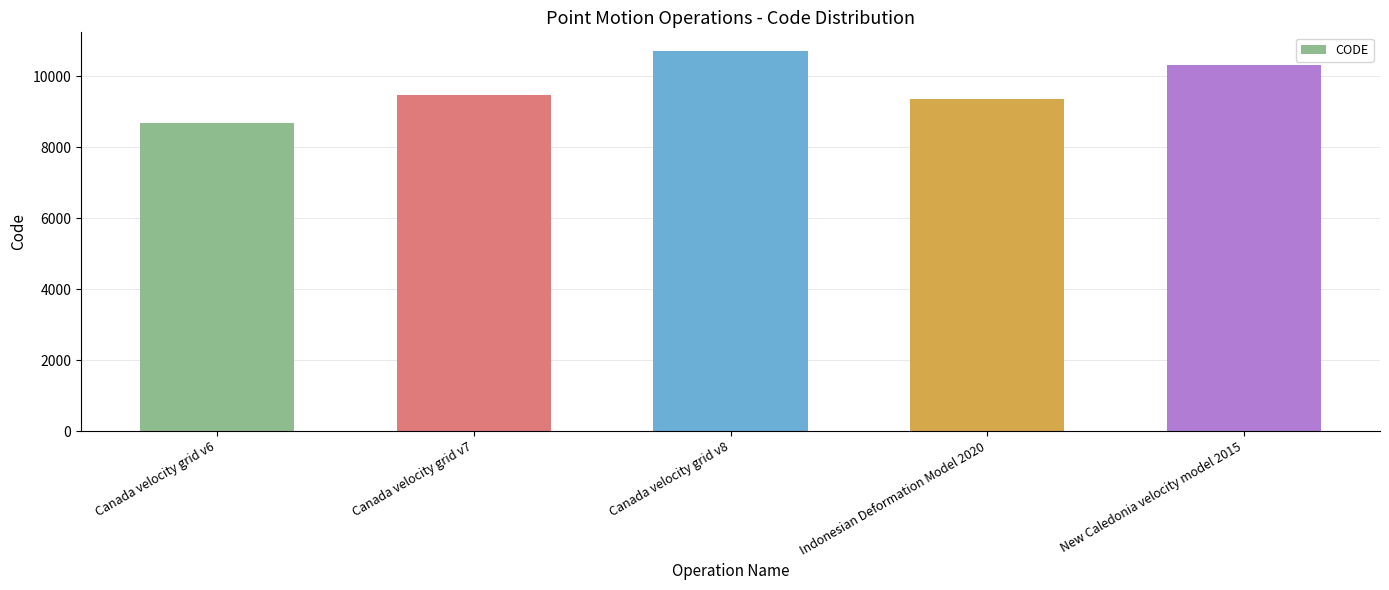

Is it true that the value at Indonesian Deformation Model 2020 is 4013?

False